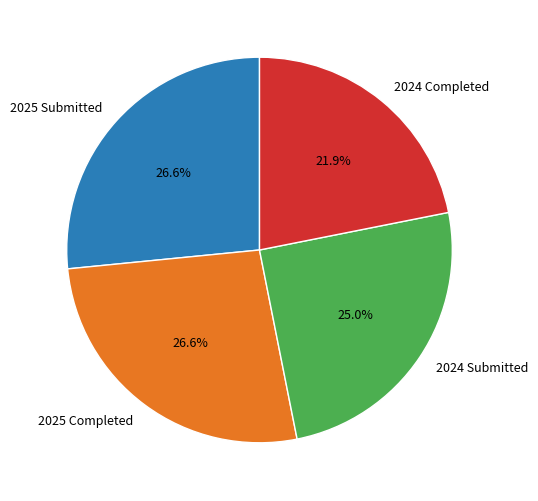

Approximately how many times larger is the value at 2025 Submitted compared to 2024 Submitted?

1.1